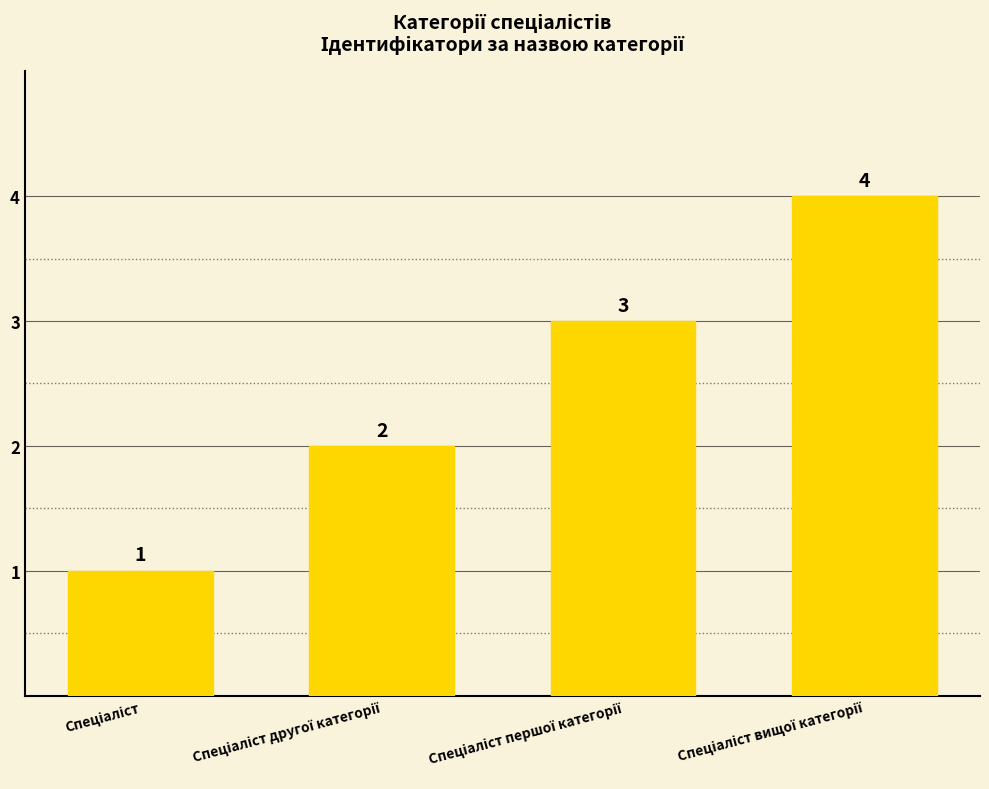

What is the value of the 4th bar from the left?

4